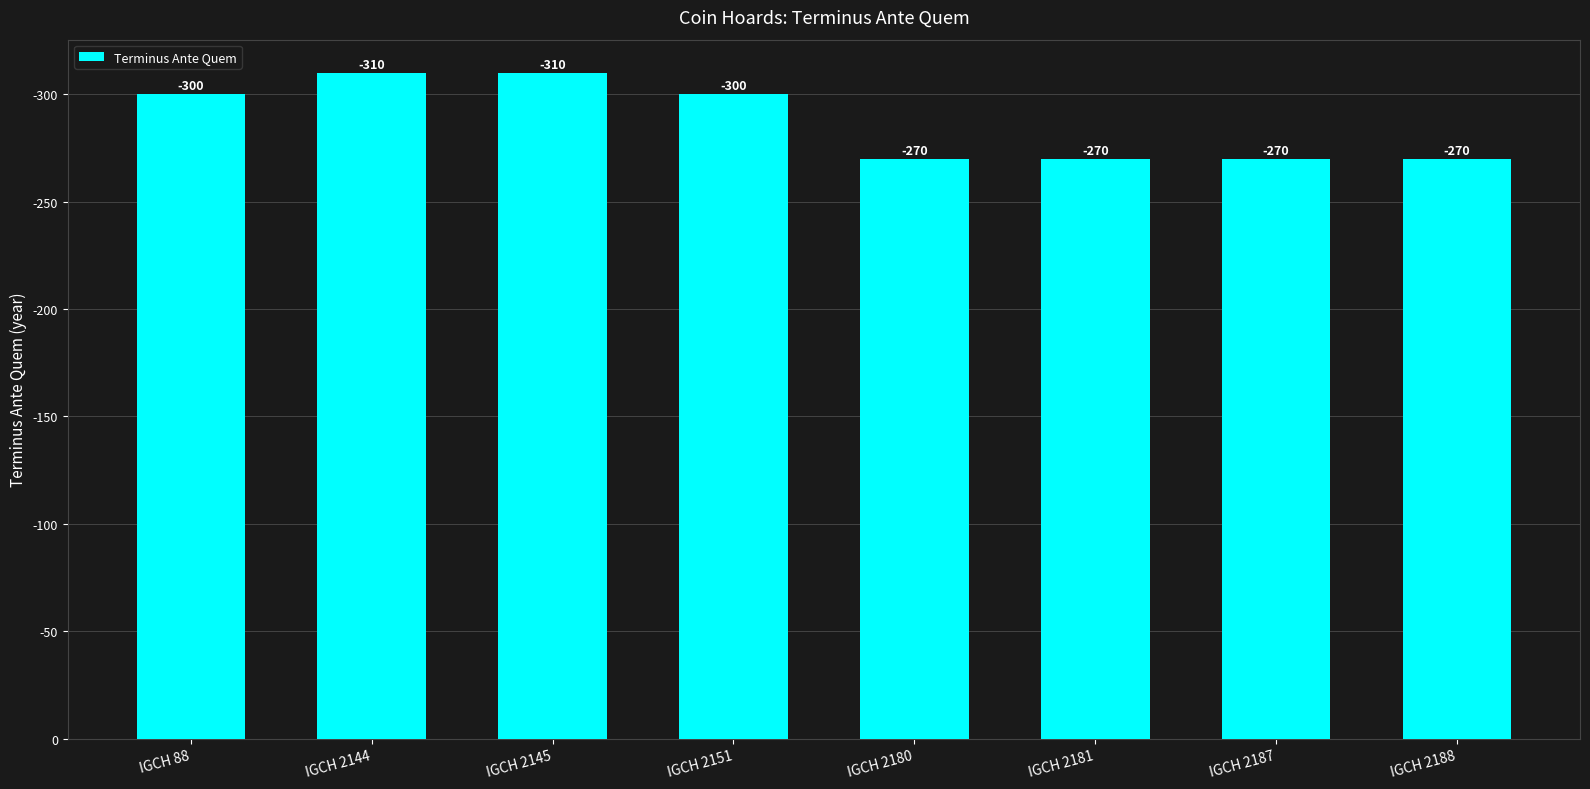

The chart shows a value of 192 at IGCH 2145. True or false?

False